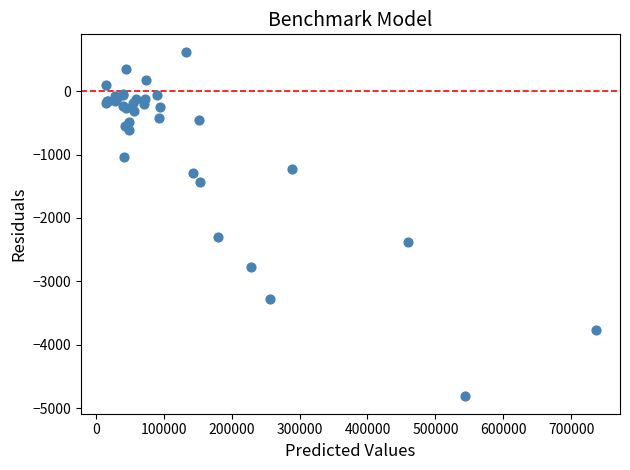

What Y value in the scatter plot is closest to -2096?

-2296